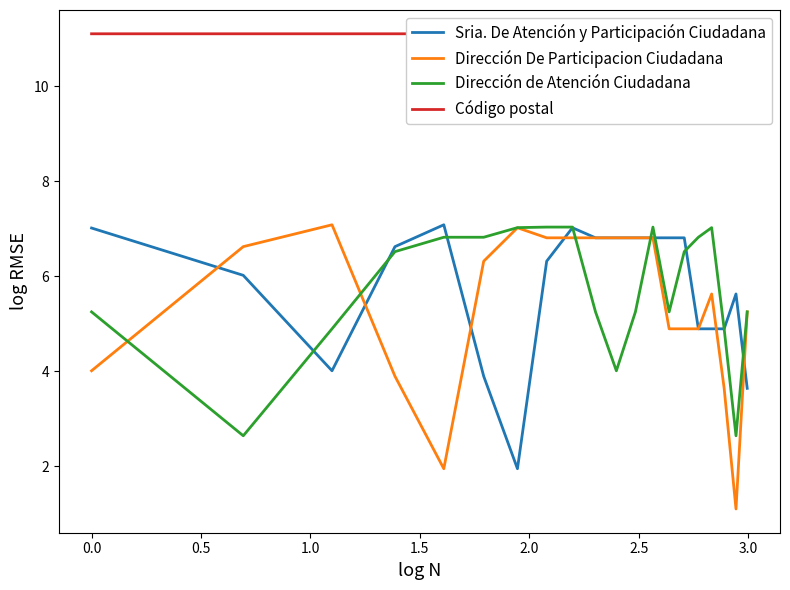

What is the lowest value of the Dirección De Participacion Ciudadana series?

1.1